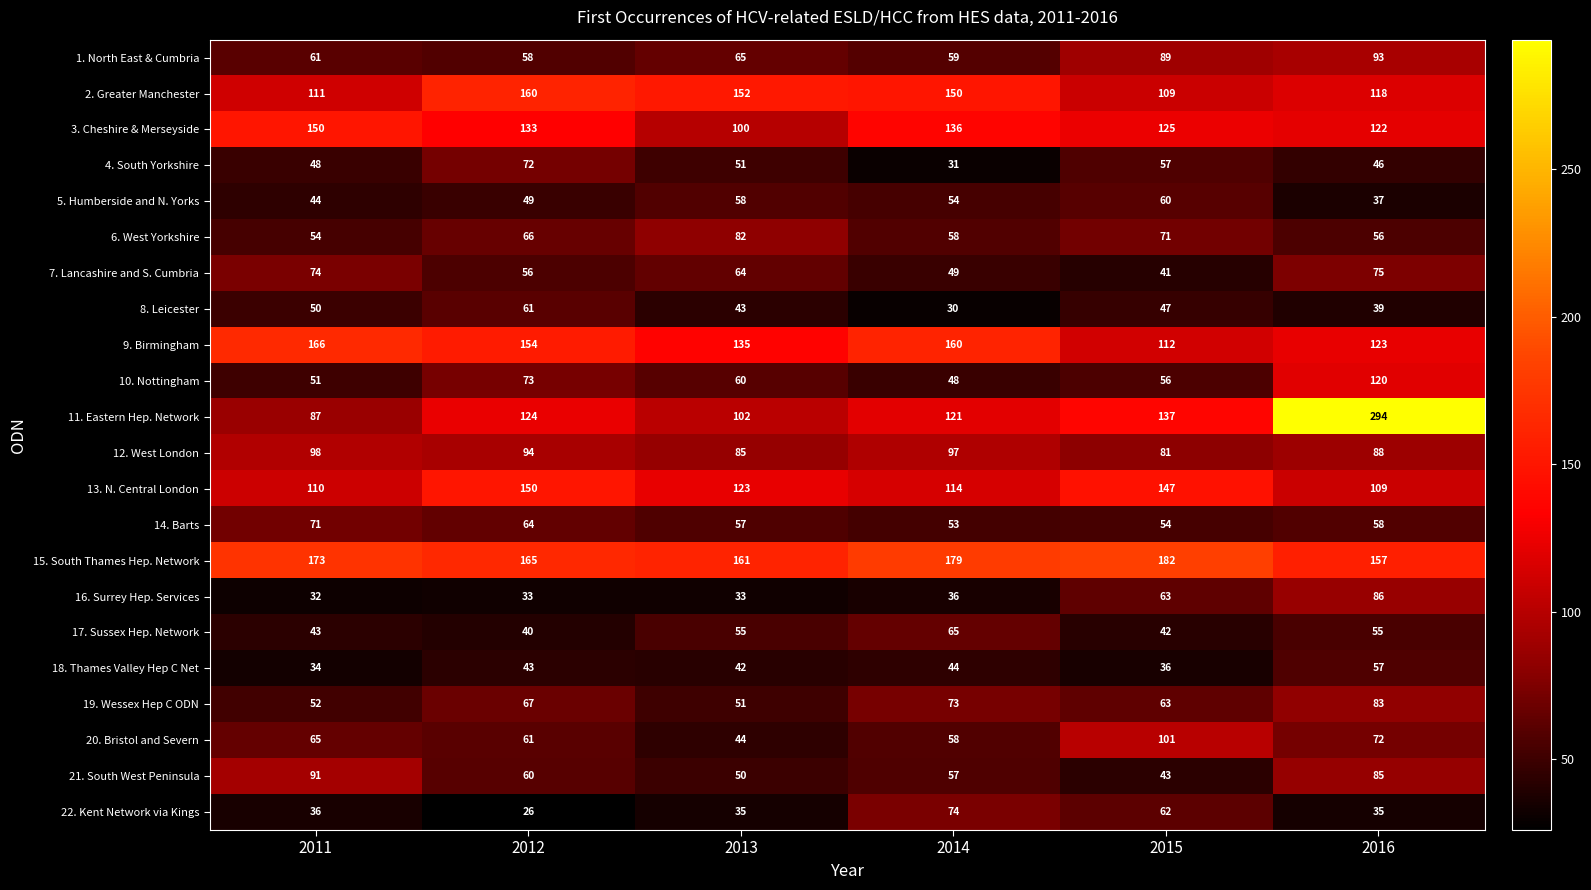

Which series has the largest total across all categories?

15. South Thames Hep. Network